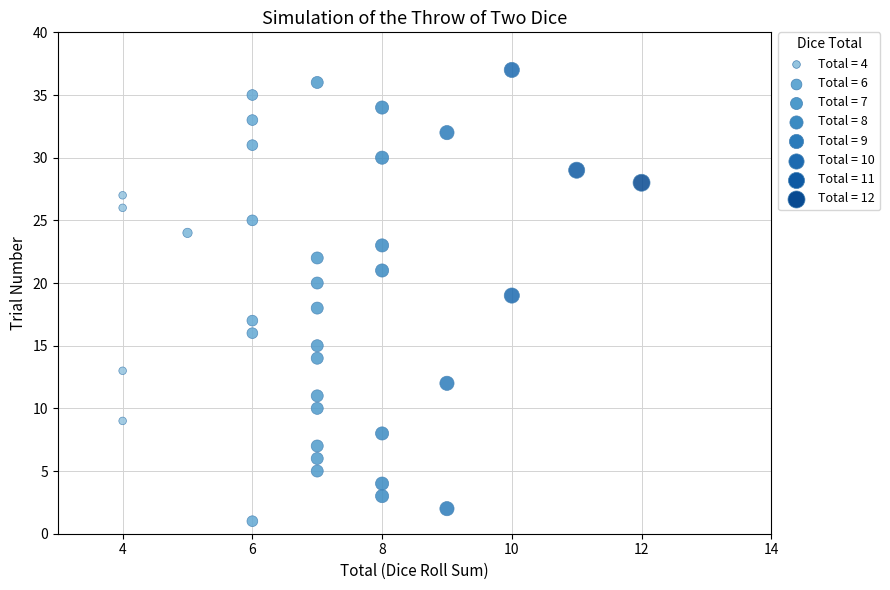

What is the range of Y values (max minus min)?

36